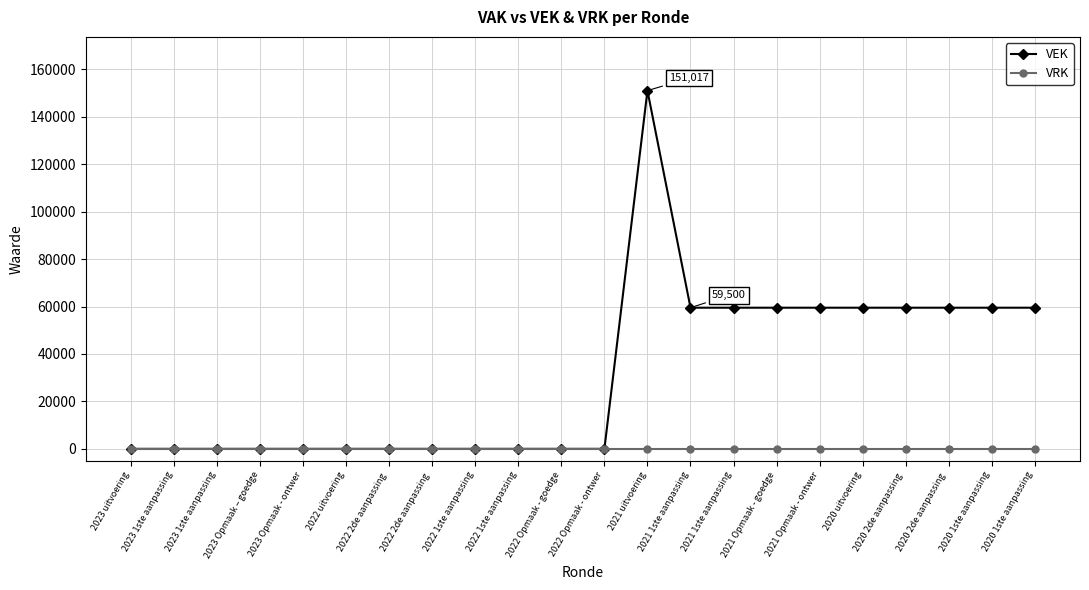

True or false: VRK and VEK cross at least once.

False